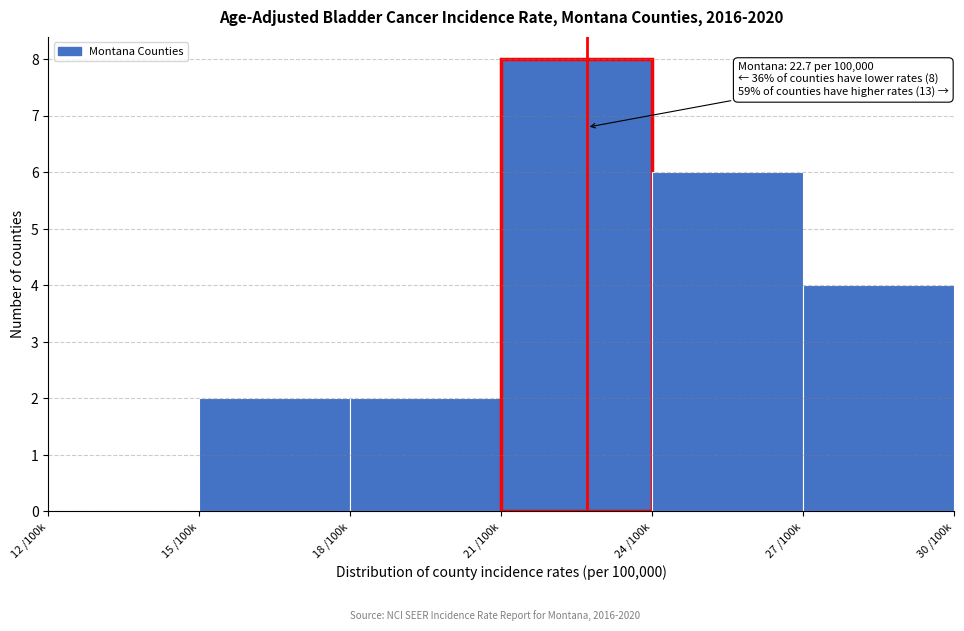

Reading right to left, what are all the values shown in this chart?

27 /100k=4	24 /100k=6	21 /100k=8	18 /100k=2	15 /100k=2	12 /100k=0